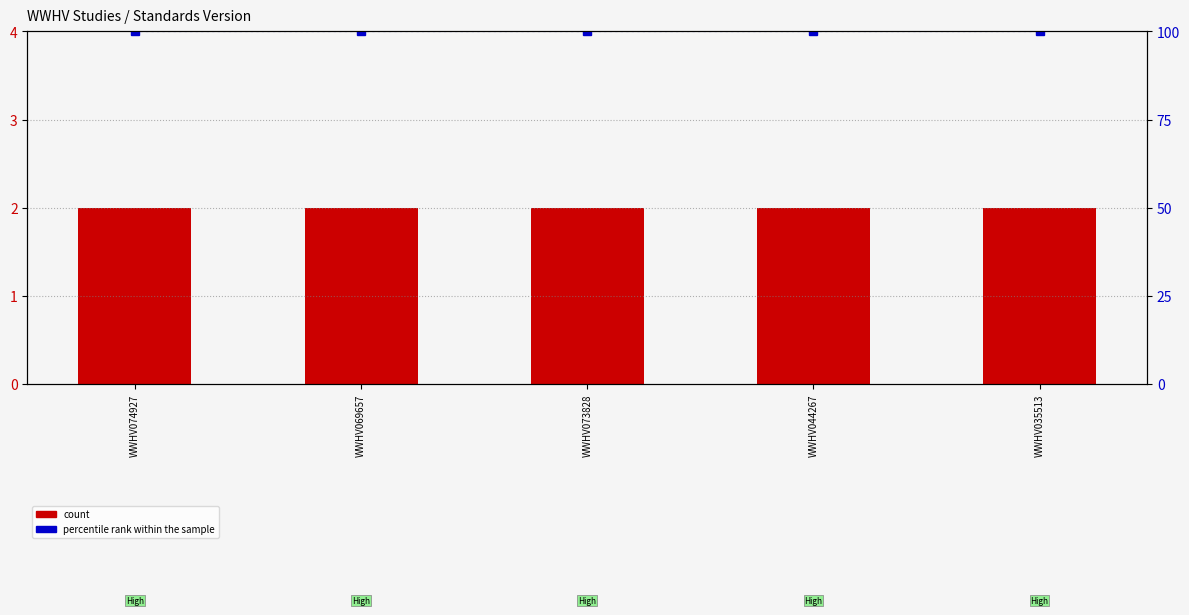

The percentile rank within the sample series shows 100 at WWHV073828. True or false?

True